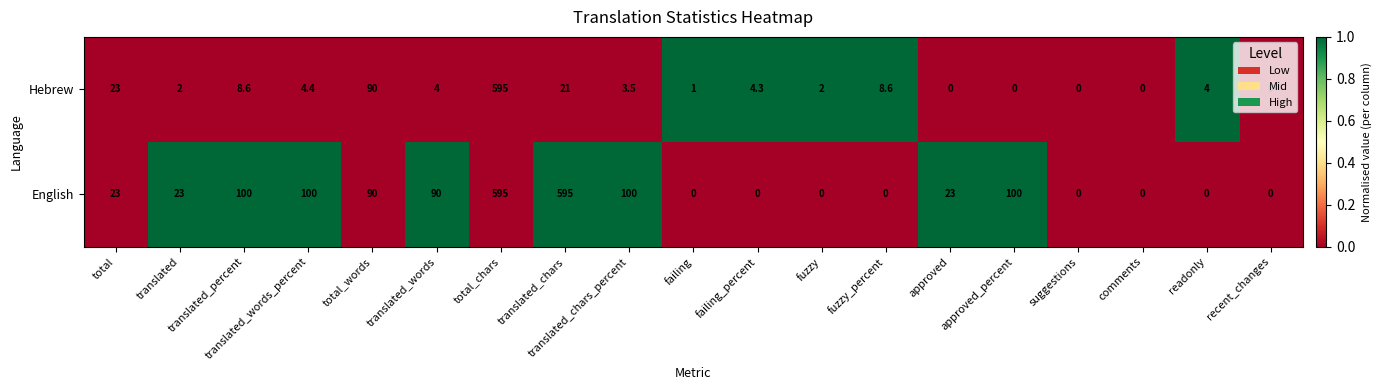

True or false: English has a value of 0.0 at recent_changes.

True